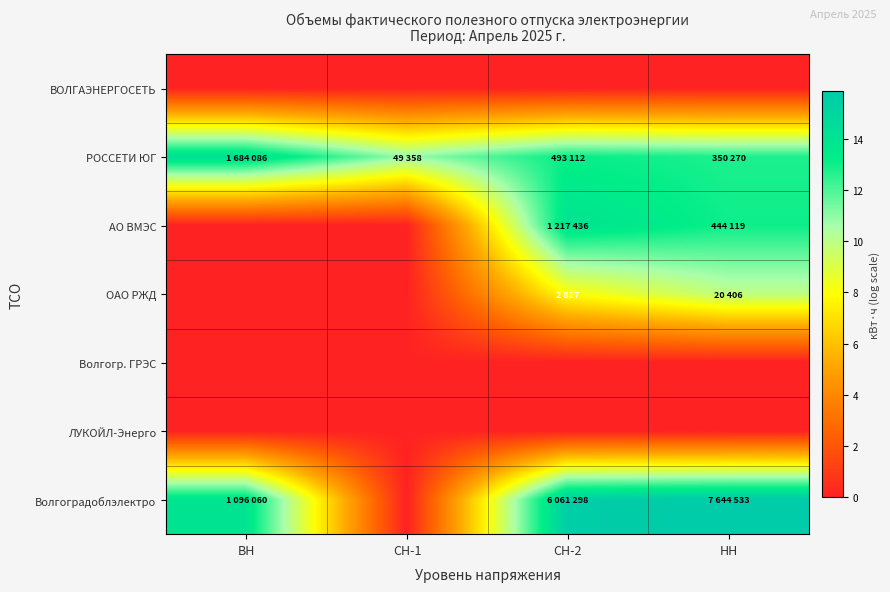

Which category has the lowest value across all series?

ВН